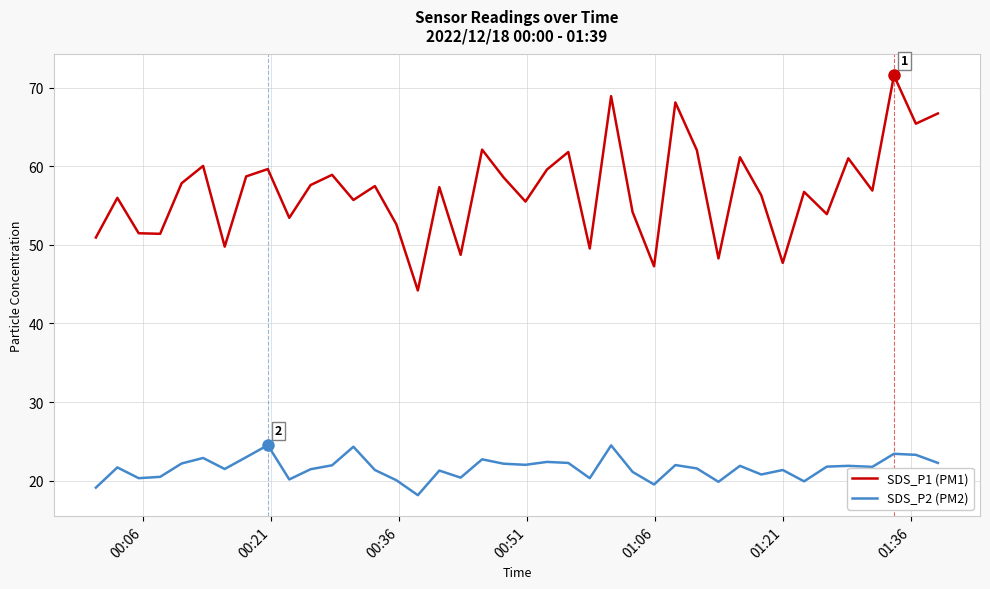

Rank the series by their maximum value, from lowest to highest.

SDS_P2 (PM2), SDS_P1 (PM1)